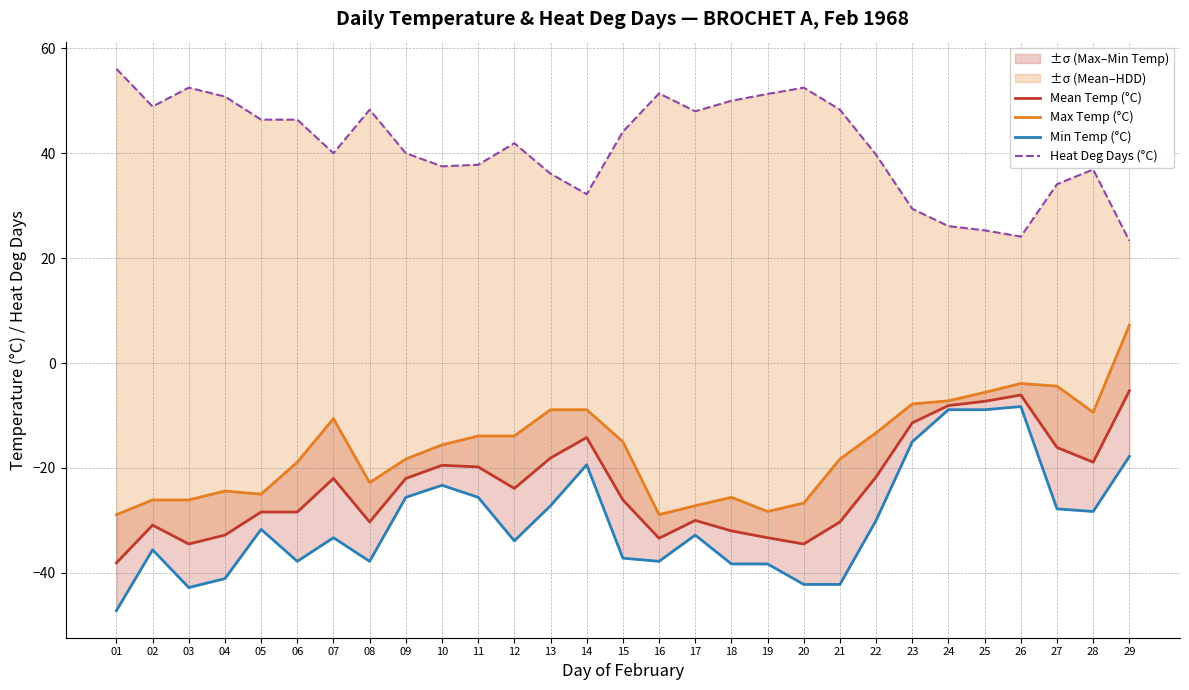

True or false: Heat Deg Days (°C) has more than 0 points higher than both neighbors.

True